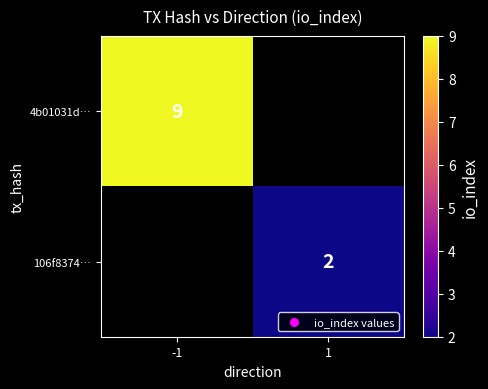

True or false: 4b01031d… has a value of 3 at -1.

False